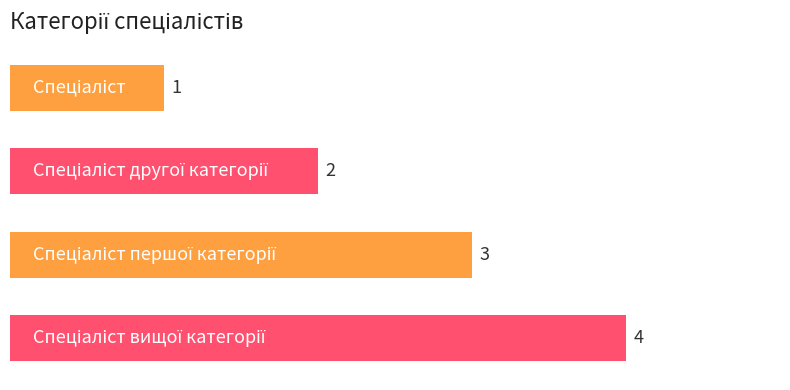

What is the value of the 2nd bar from the top?

2